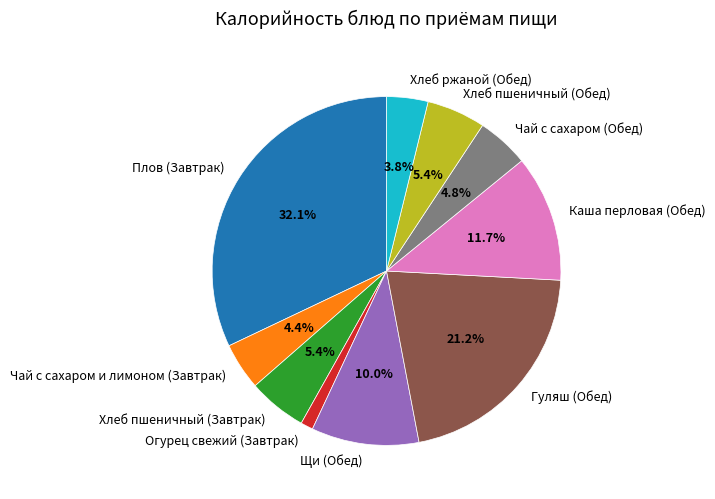

Do Каша перловая (Обед) and Гуляш (Обед) together represent more than half of the pie?

No